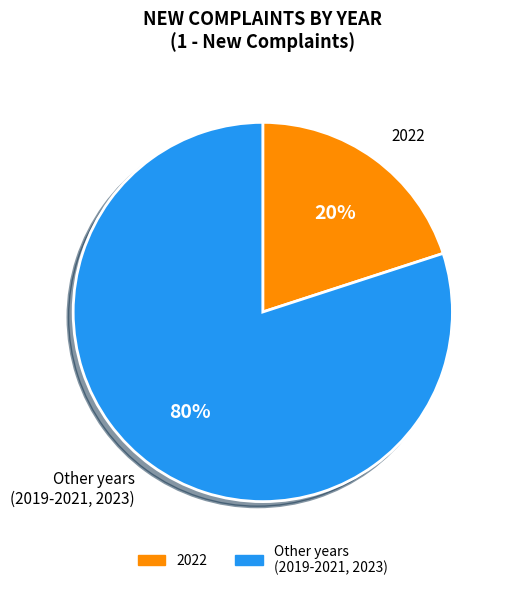

Which slice represents more than half of the pie?

Other years (2019-2021, 2023)